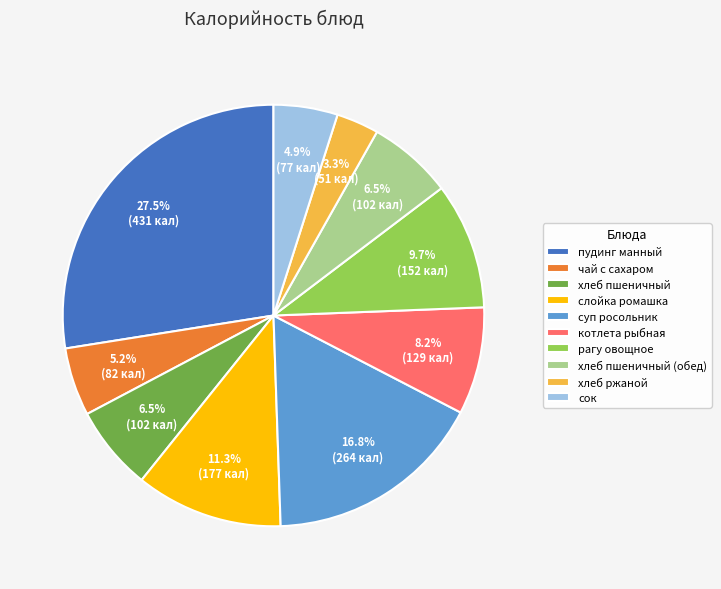

What is the largest slice in the pie chart?

пудинг манный